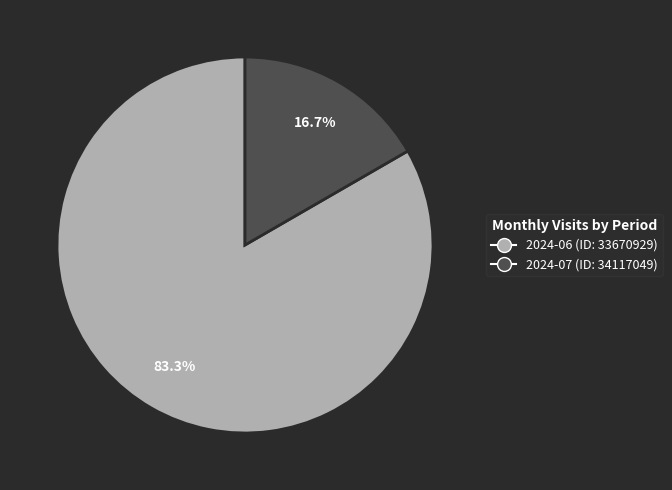

To the nearest percent, what percentage of the pie is 2024-07 (ID: 34117049)?

17%